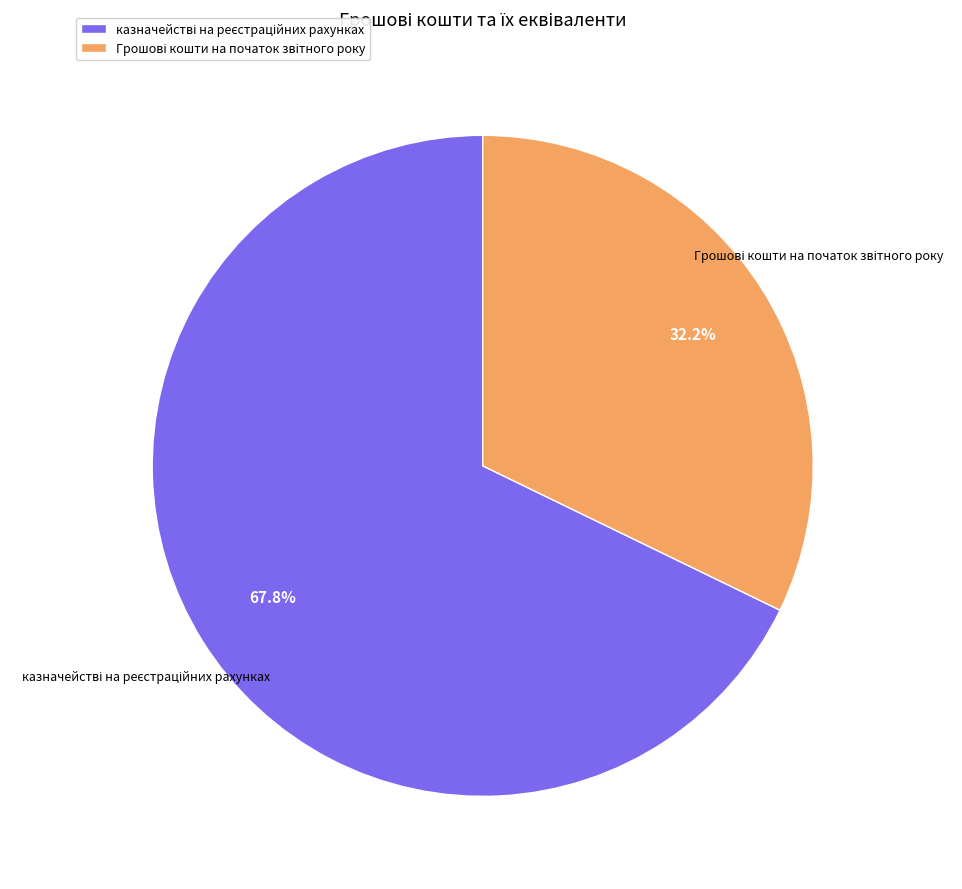

Is there a majority slice in this chart?

Yes